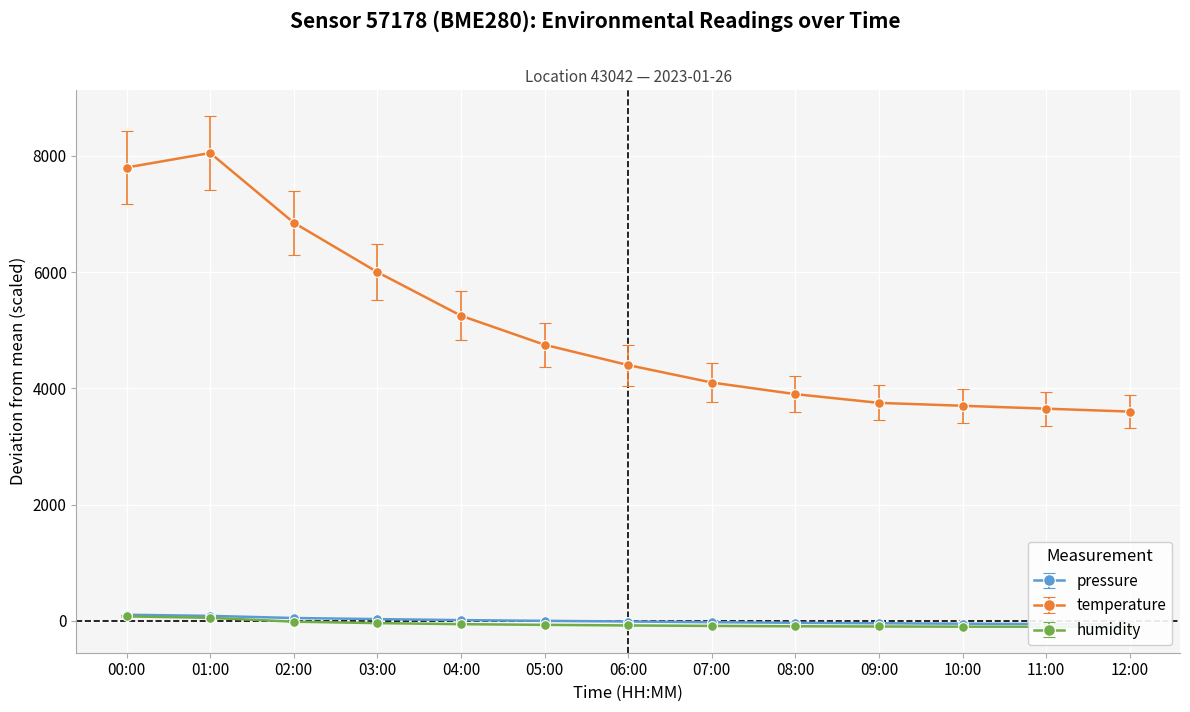

At 04:00, list the series in order from smallest to largest.

humidity, pressure, temperature